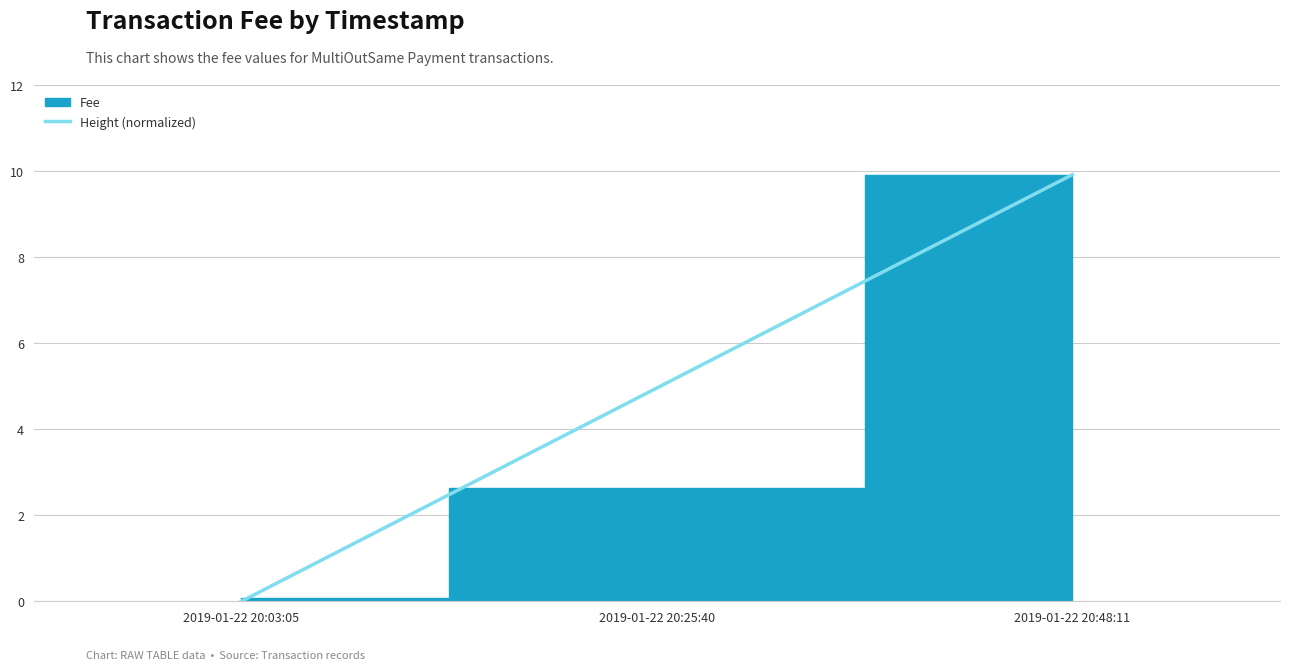

How many lines are shown in the chart?

1